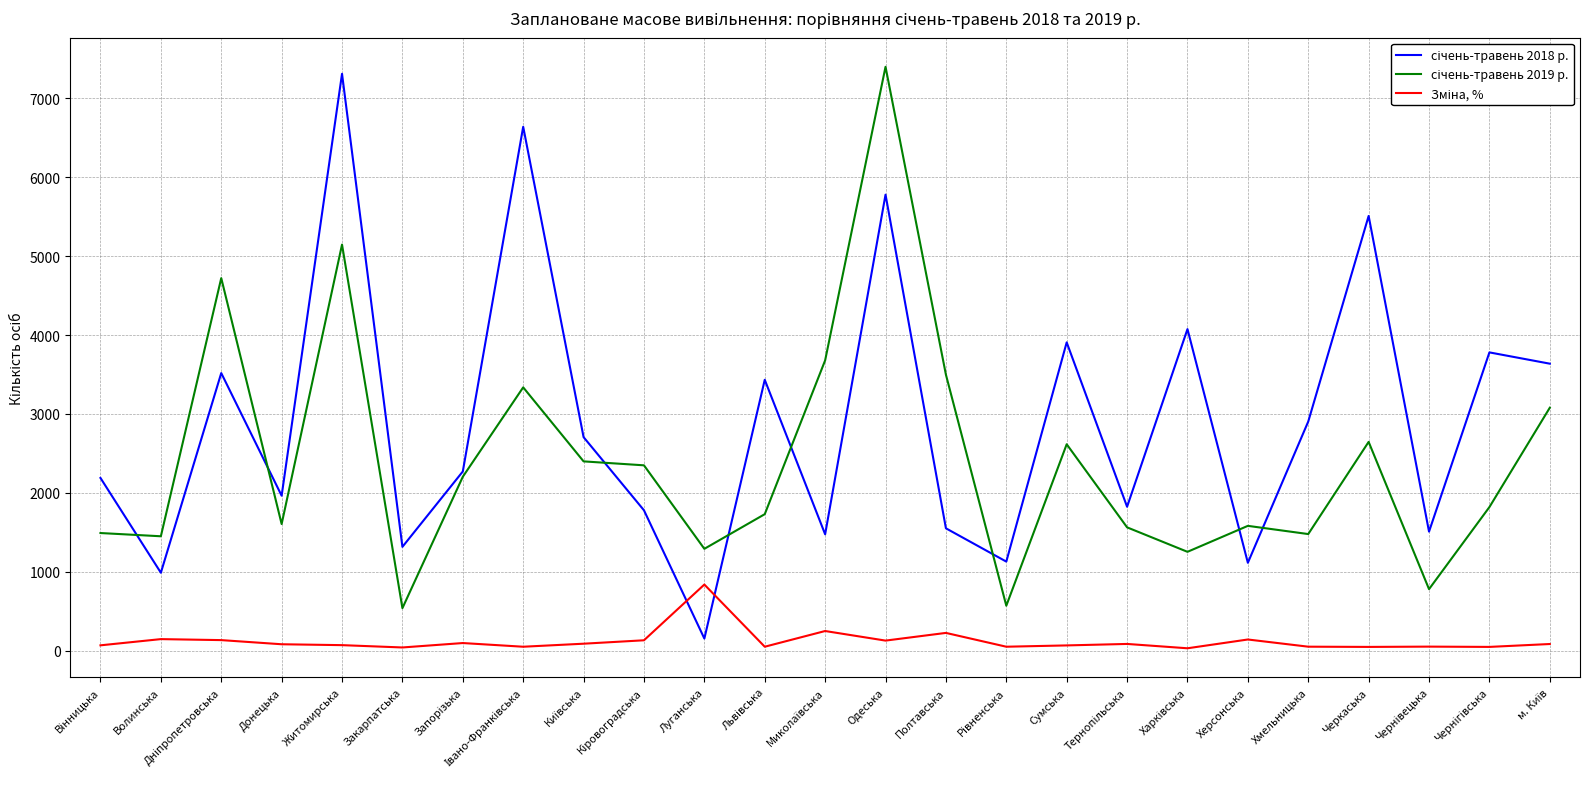

At which category is the sum across all series the highest?

Одеська